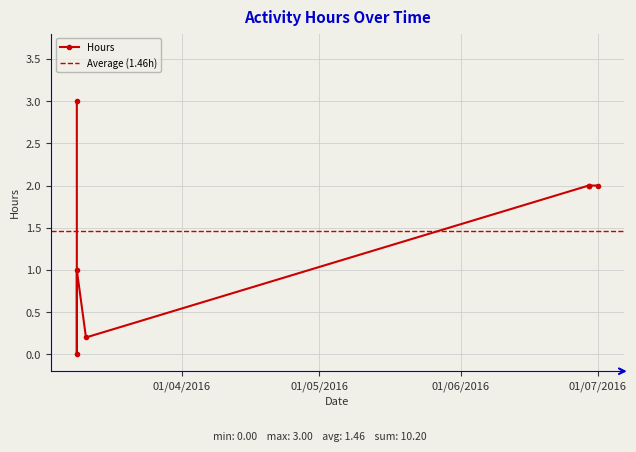

Reading right to left, extract all data points from this chart.

2.0	2.0	2.0	0.2	1.0	0.0	3.0